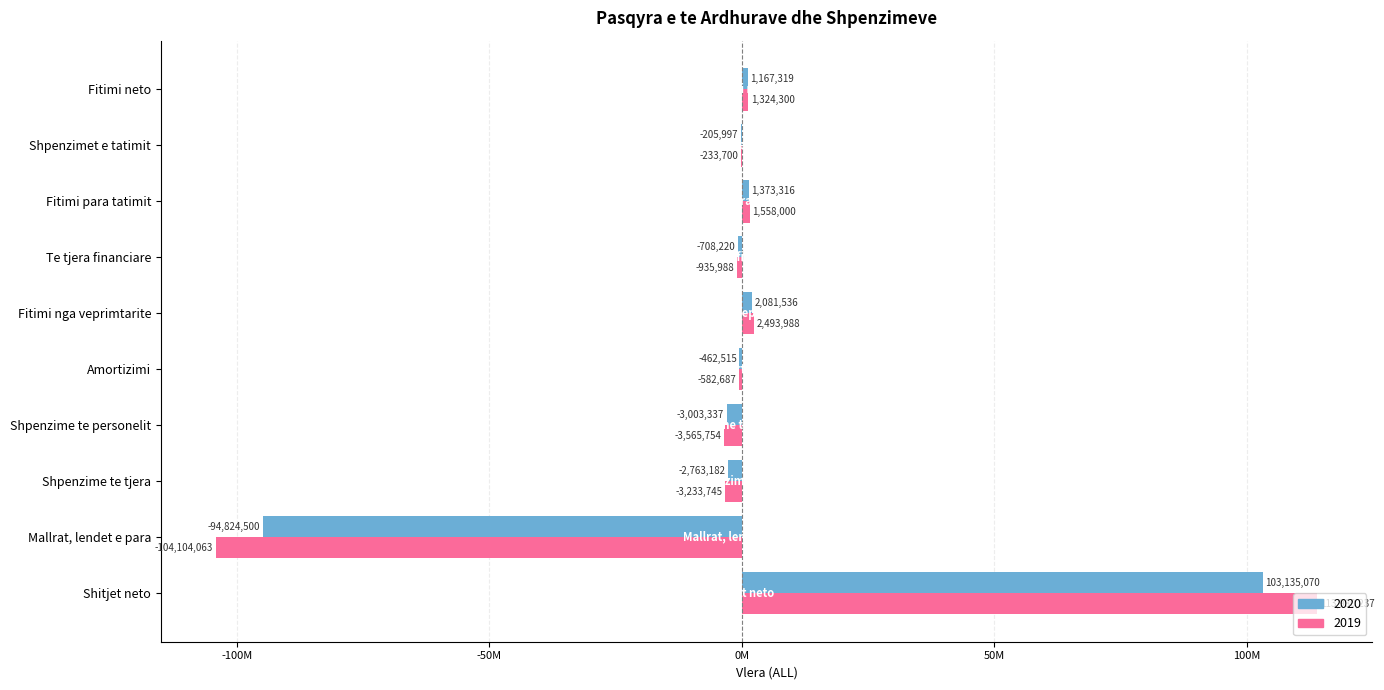

Reading right to left, list all the values displayed in this chart.

2020: 1167319	-205997	1373316	-708220	2081536	-462515	-3003337	-2763182	-94824500	103135070
2019: 1324300	-233700	1558000	-935988	2493988	-582687	-3565754	-3233745	-104104063	113980237